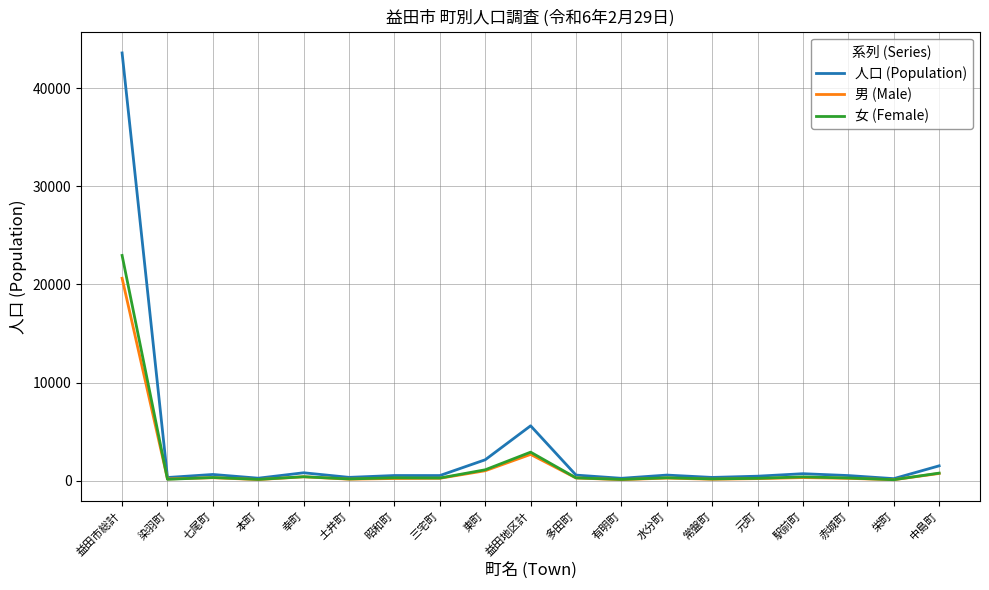

What are all the series names shown in the legend?

人口 (Population), 男 (Male), 女 (Female)